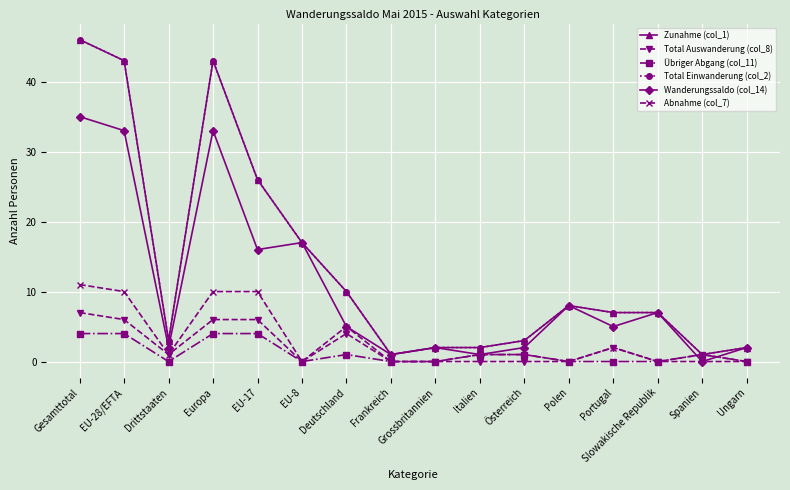

At how many categories does at least one series exceed 9?

6